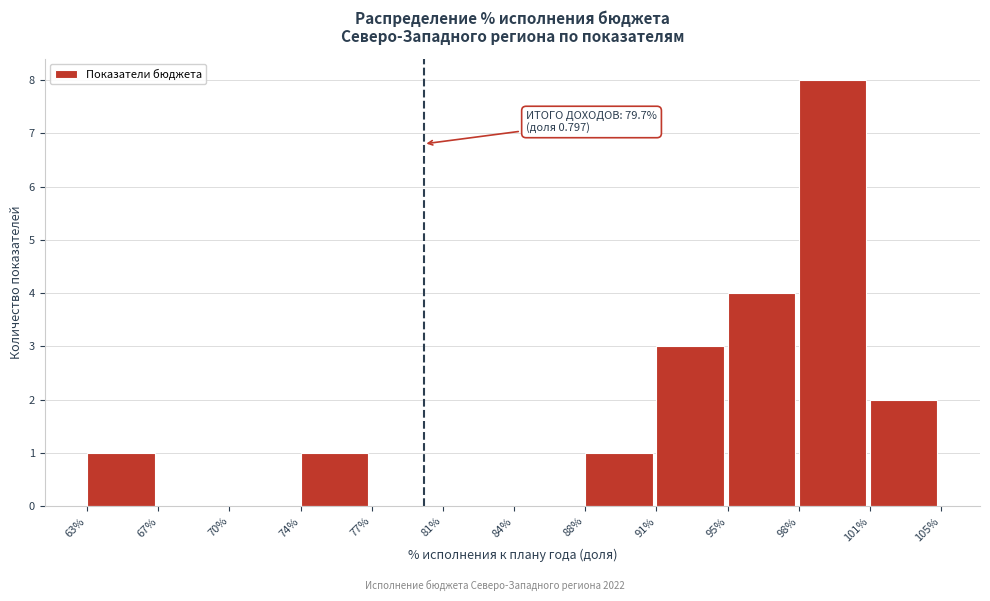

Reading right to left, what are all the values shown in this chart?

101%=2	98%=8	95%=4	91%=3	88%=1	84%=0	81%=0	77%=0	74%=1	70%=0	67%=0	63%=1